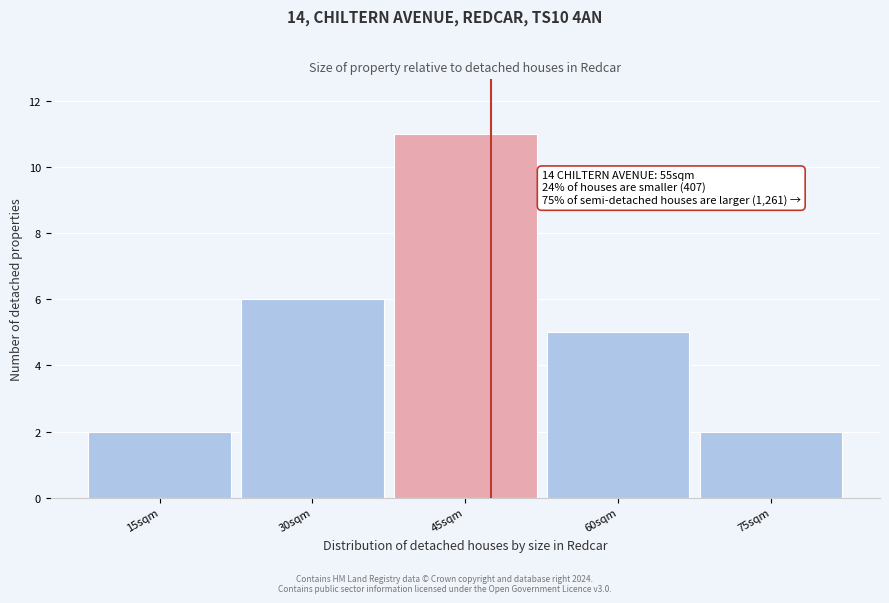

Reading right to left, what are all the values shown in this chart?

75sqm=2	60sqm=5	45sqm=11	30sqm=6	15sqm=2